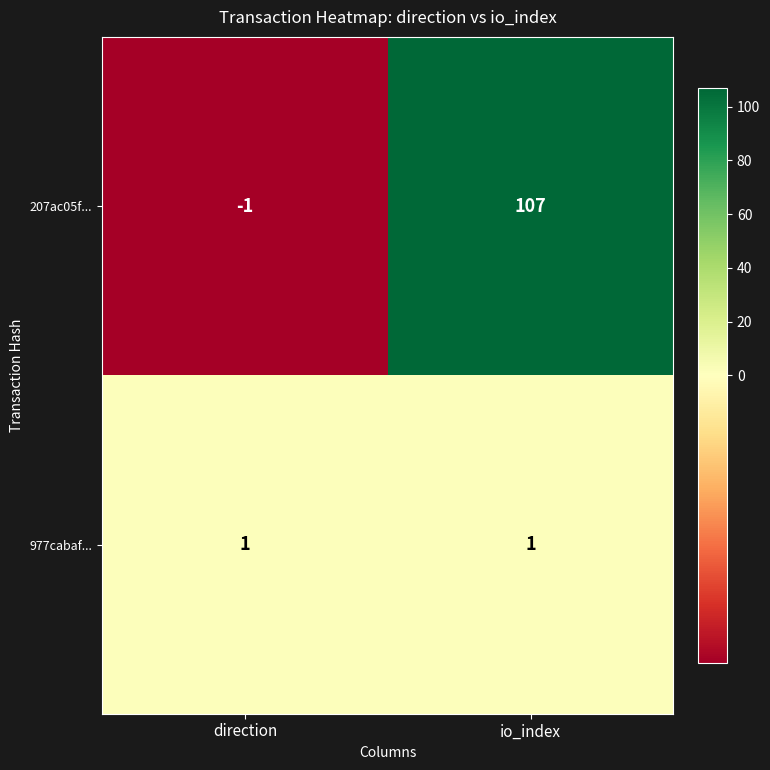

At which label does 207ac05f... reach its minimum?

direction